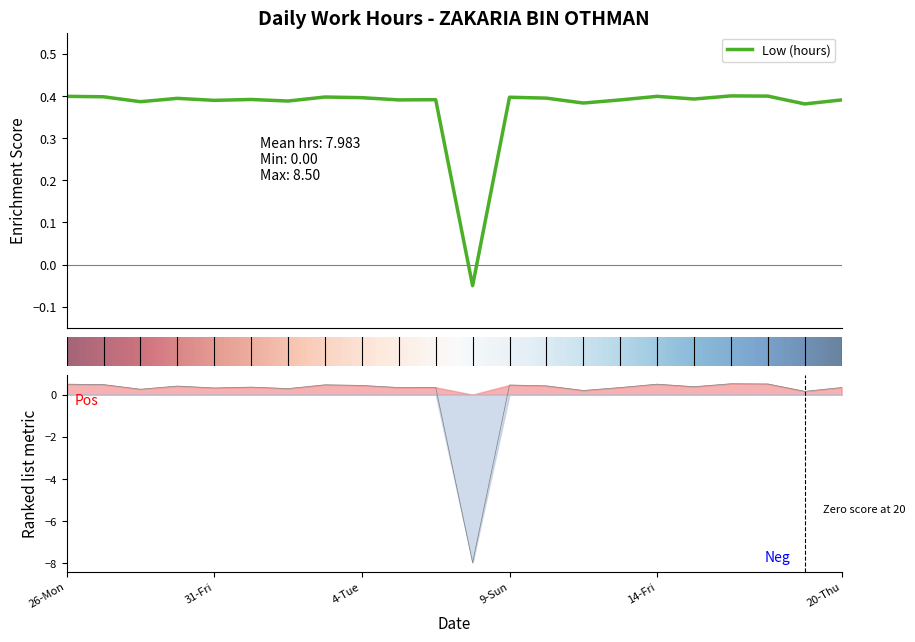

Rank the categories by value from lowest to highest.

8-Sat, 18-Tue, 11-Tue, 28-Tue, 2-Sun, 31-Fri, 6-Thu, 13-Thu, 20-Thu, 7-Fri, 1-Sat, 15-Sat, 30-Thu, 10-Mon, 4-Tue, 9-Sun, 3-Mon, 27-Mon, 26-Mon, 14-Fri, 17-Mon, 16-Sun